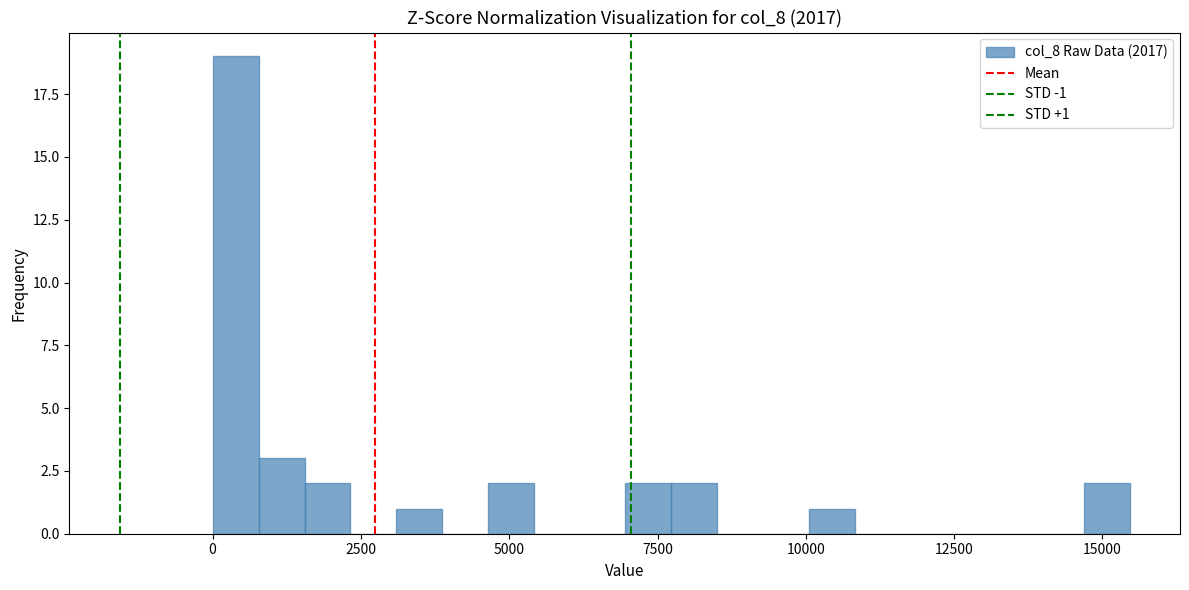

Read against the x-axis, roughly where is the centre of the tallest bar?

500